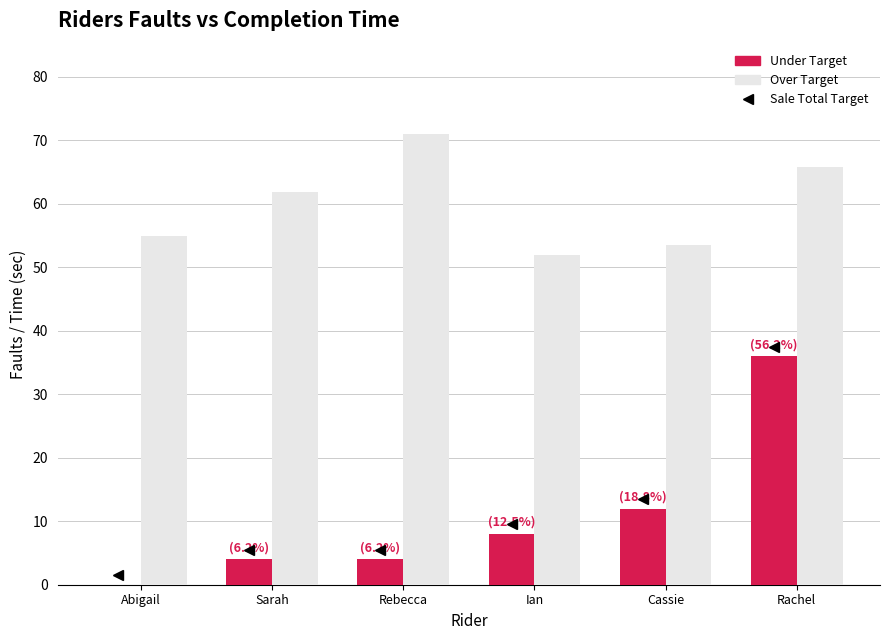

What is the average value of the Over Target series?

59.8